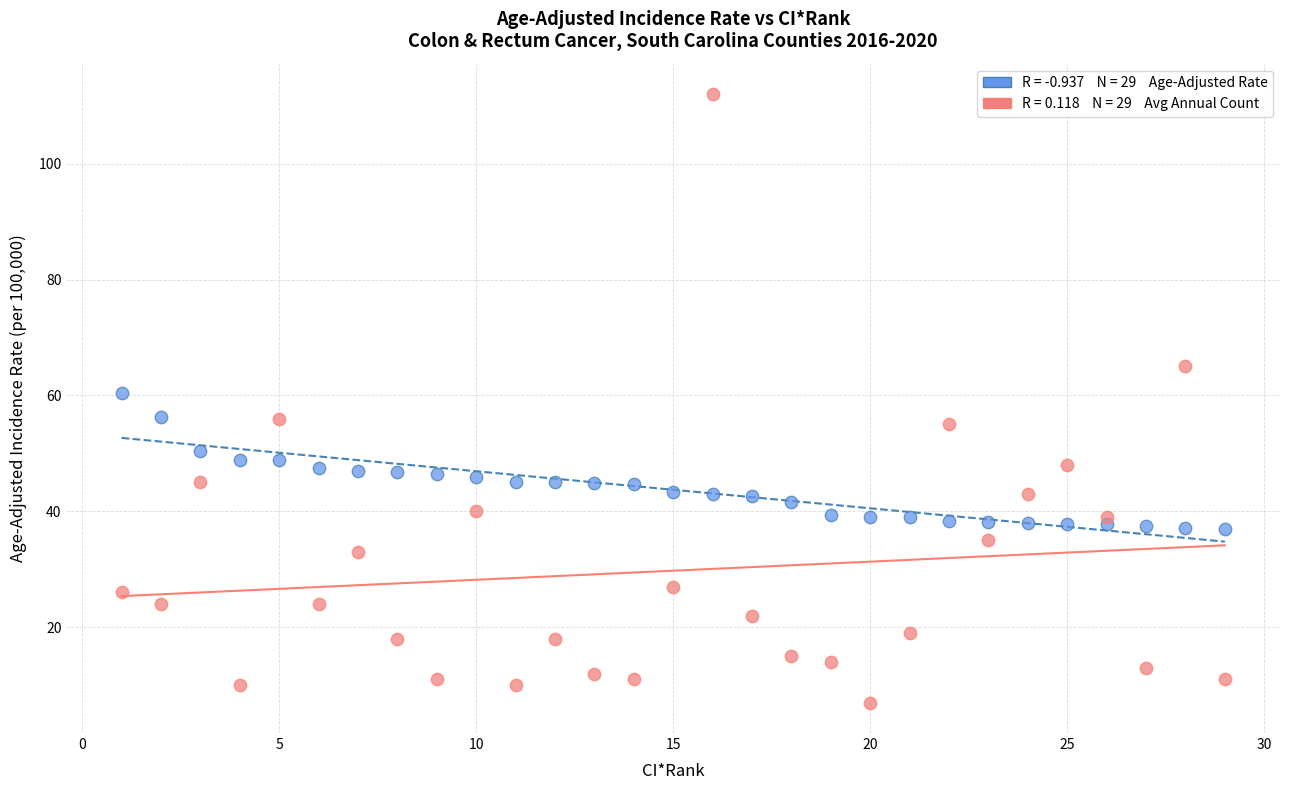

Across all data points, what is the range of Y values (max minus min)?

105.0